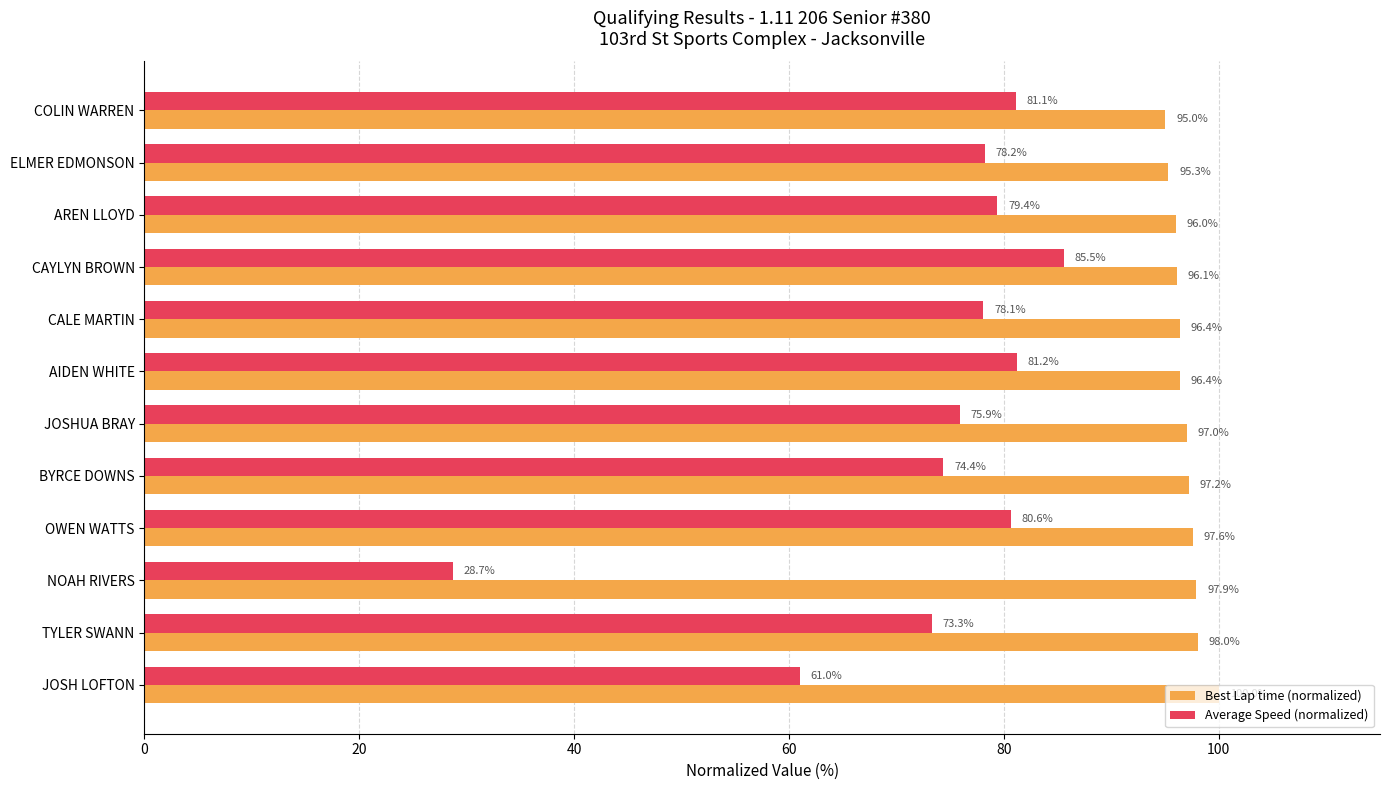

What is the lowest value of the Average Speed (normalized) series?

28.7